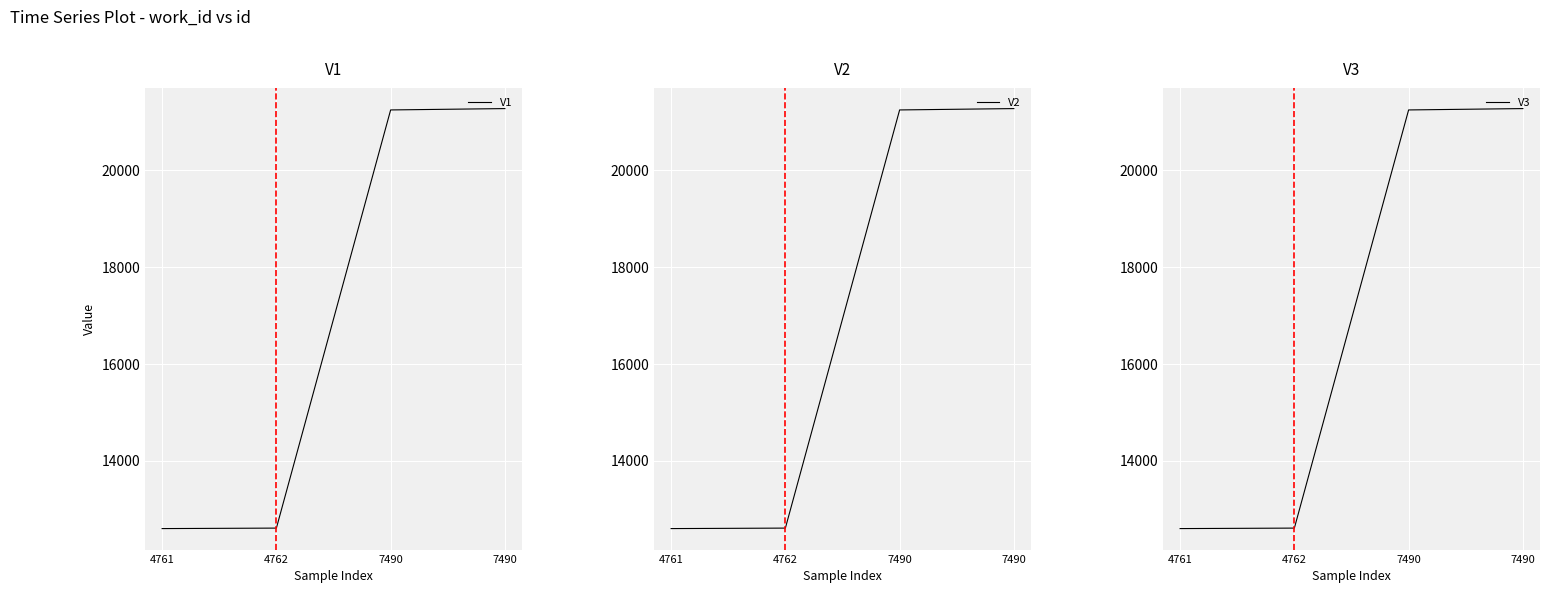

Reading left to right, list all the values displayed in this chart.

V1: 4761=12596	4762=12606	7490=21236	7490=21264
V2: 4761=12596	4762=12606	7490=21236	7490=21264
V3: 4761=12596	4762=12606	7490=21236	7490=21264